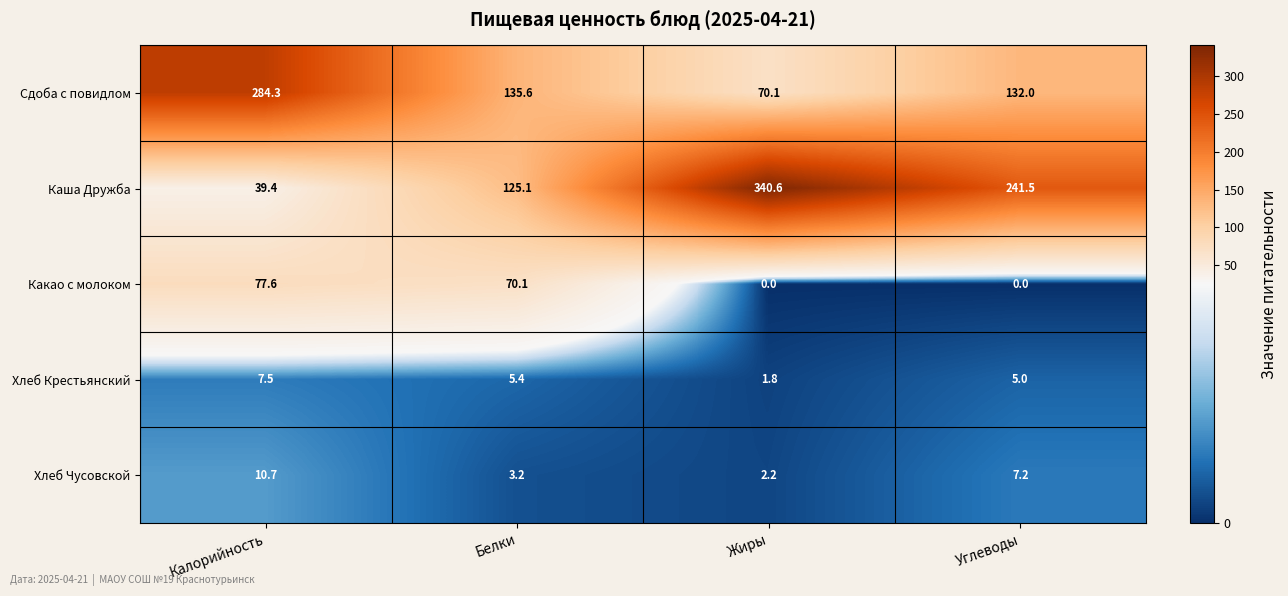

Between Калорийность and Жиры, which series saw the biggest shift?

Каша Дружба